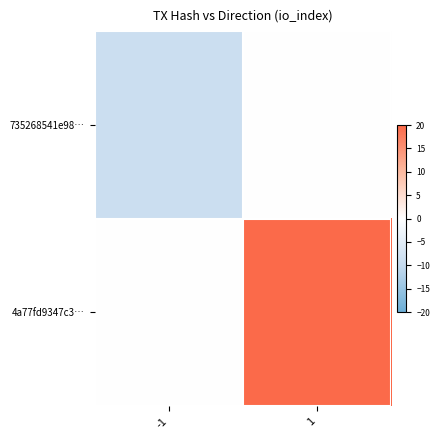

What is the minimum value shown in the chart?

-9